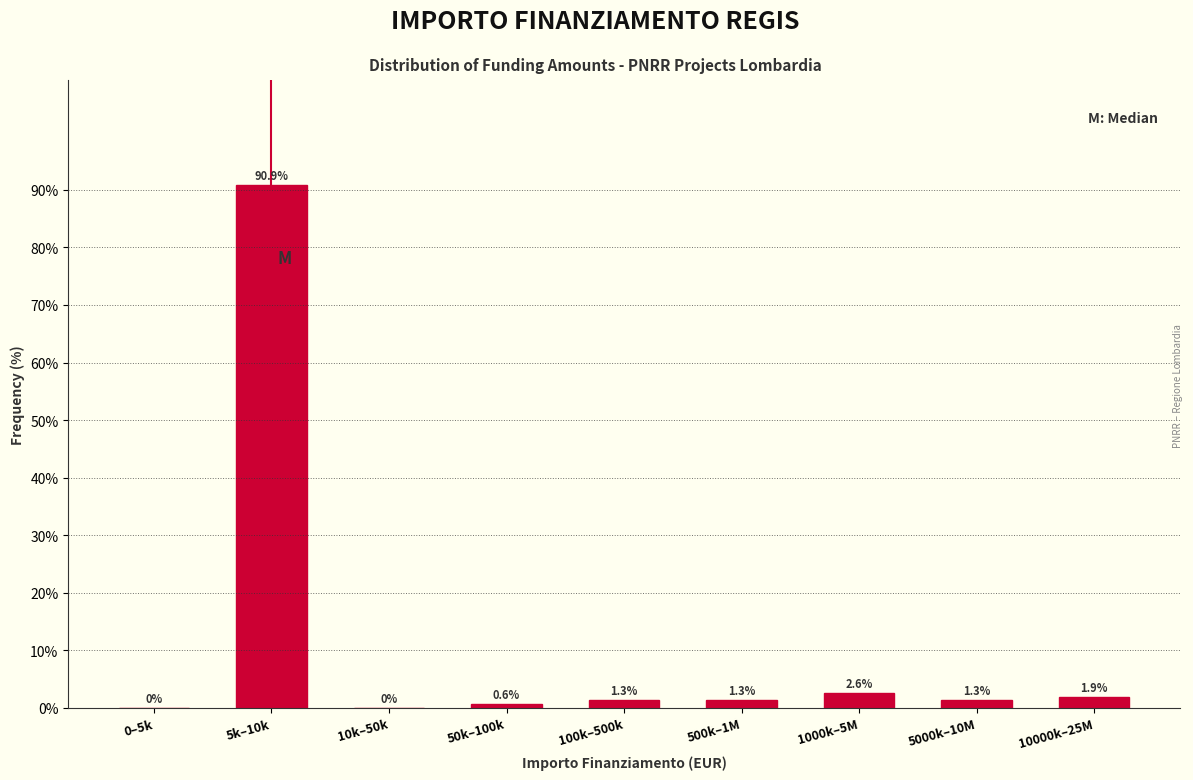

Reading left to right, transcribe all the data shown in this chart.

0–5k=0.0	5k–10k=90.9	10k–50k=0.0	50k–100k=0.6	100k–500k=1.3	500k–1M=1.3	1000k–5M=2.6	5000k–10M=1.3	10000k–25M=1.9